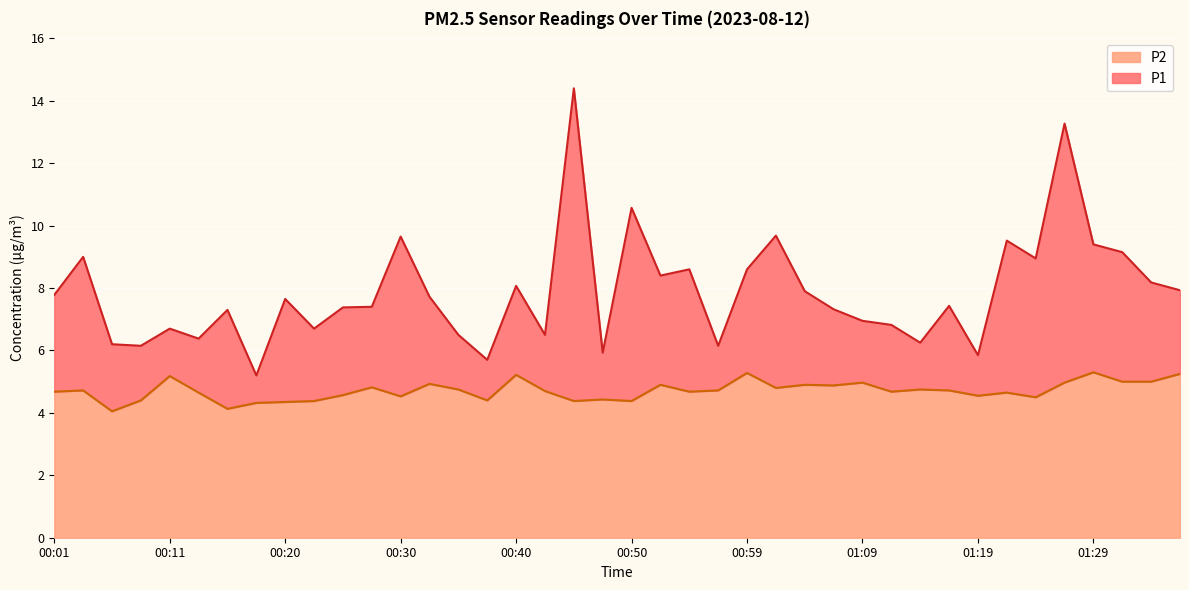

Which has a higher value, 01:12 or 00:47?

01:12